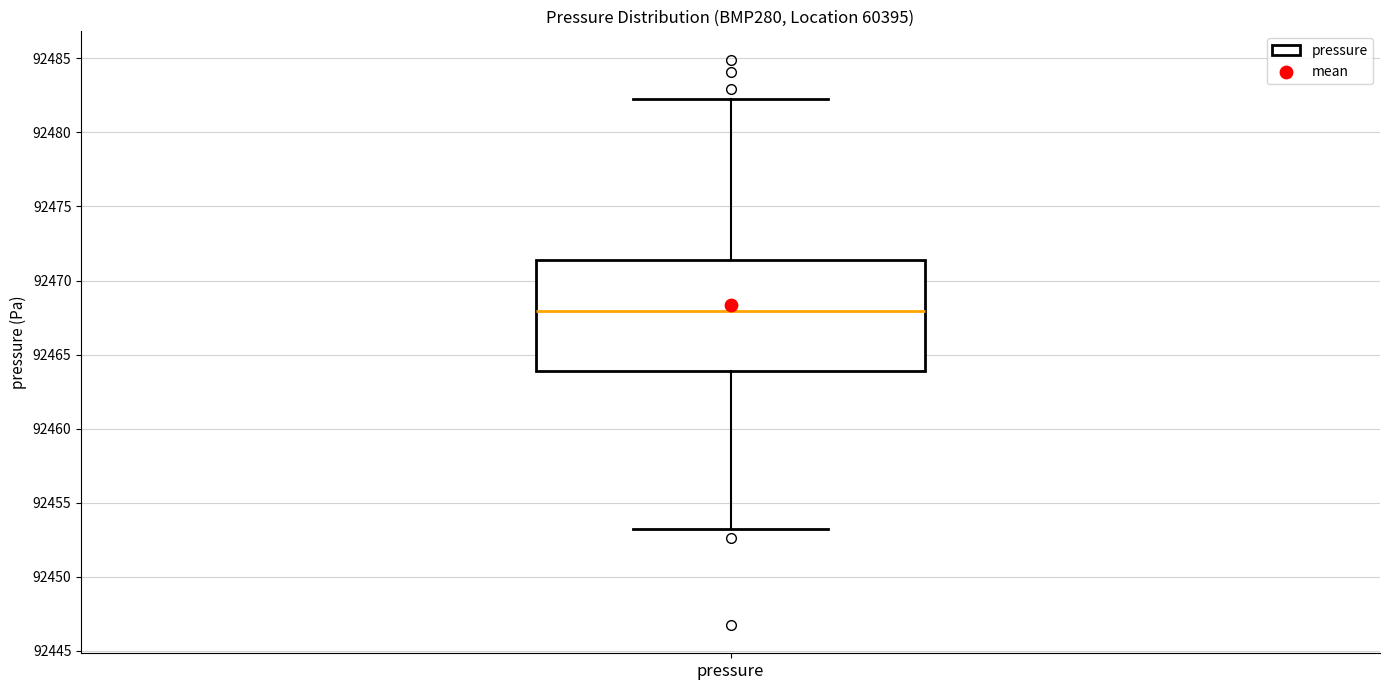

Where is the upper edge of the box for pressure on the y-axis? The values are not printed on the chart, so give them approximately, as read against the axis.

92471.5